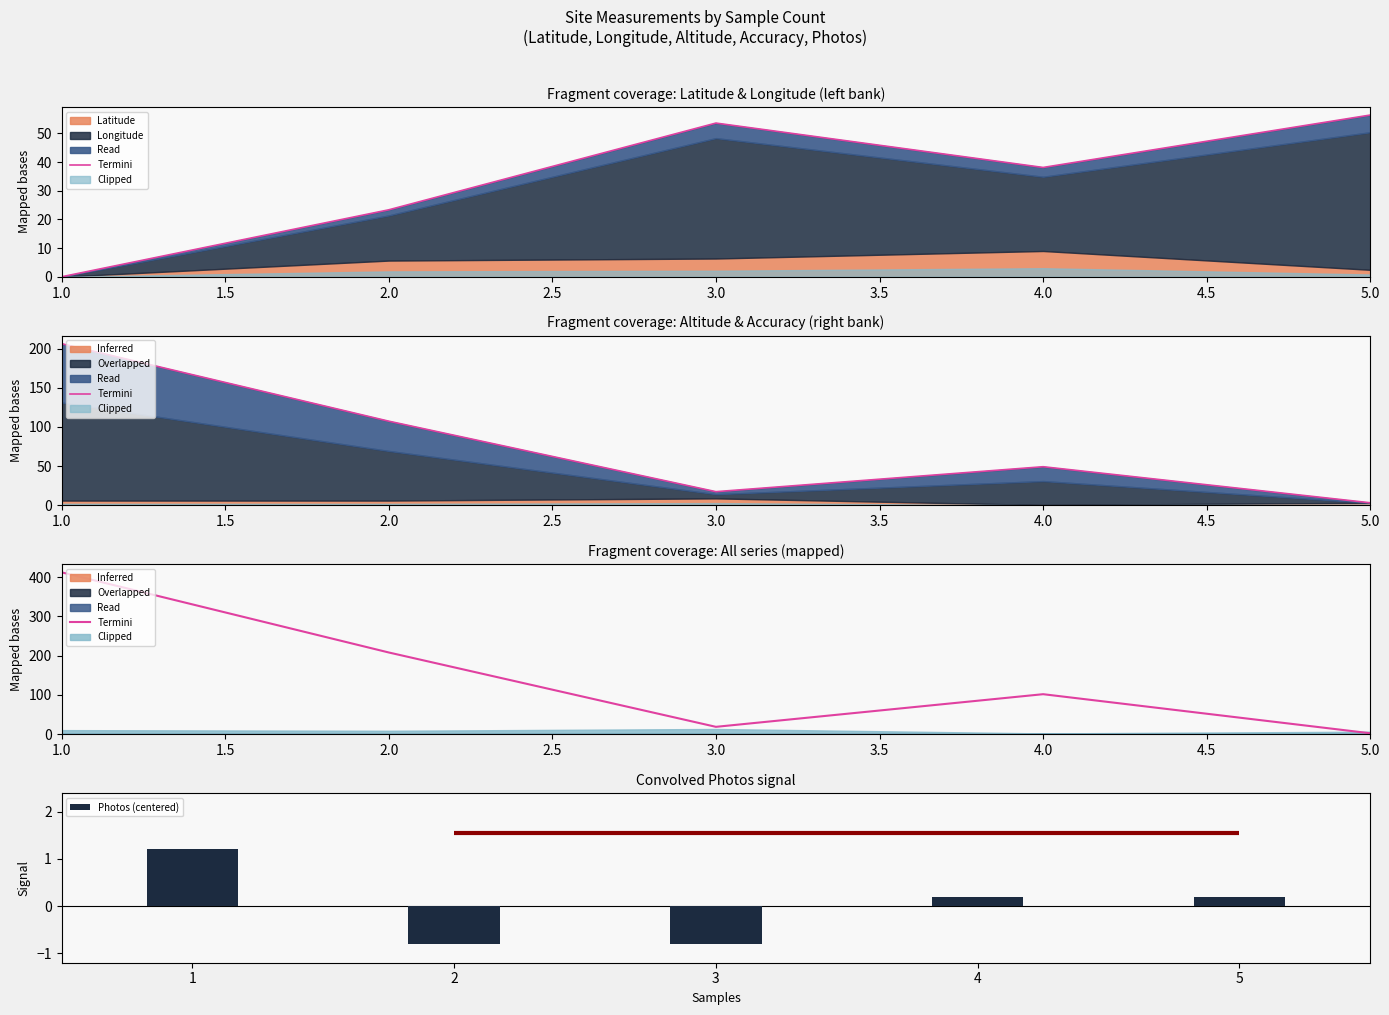

What is the value of the Termini bar at the 1st from the left?

412.0